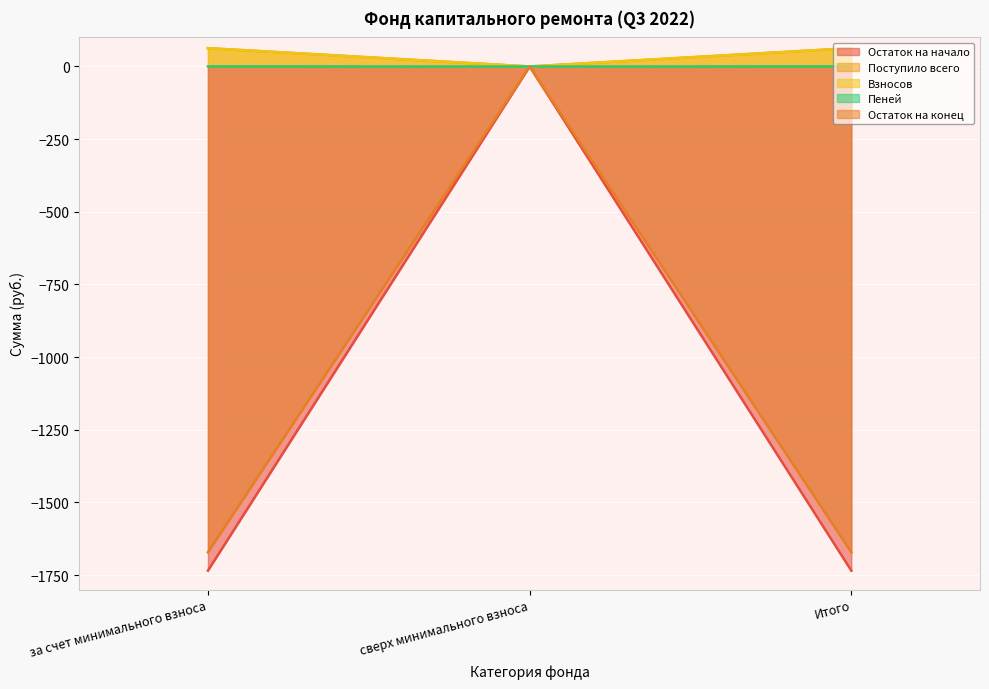

What is the maximum value for Взносов?

62.8